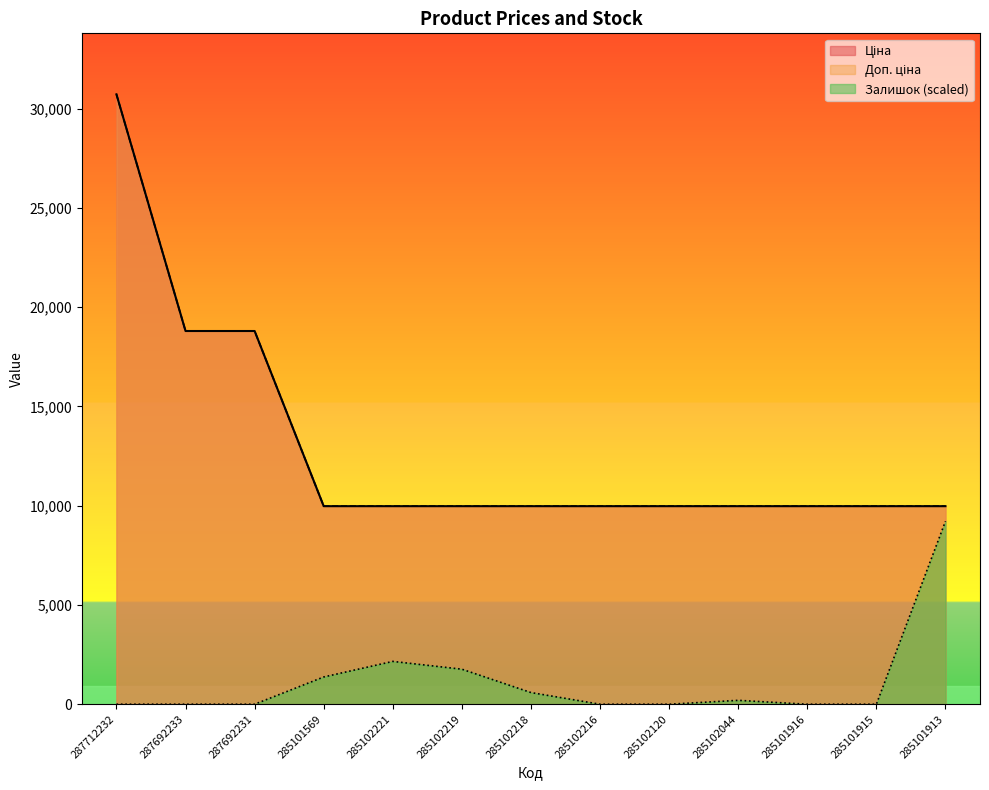

True or false: Ціна and Залишок intersect in this chart.

False